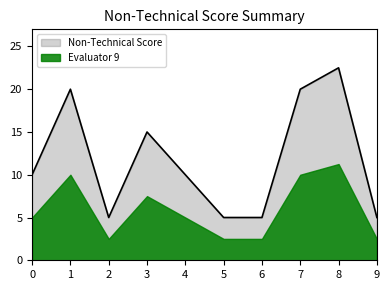

What is the difference between the second highest and second lowest values?

15.0